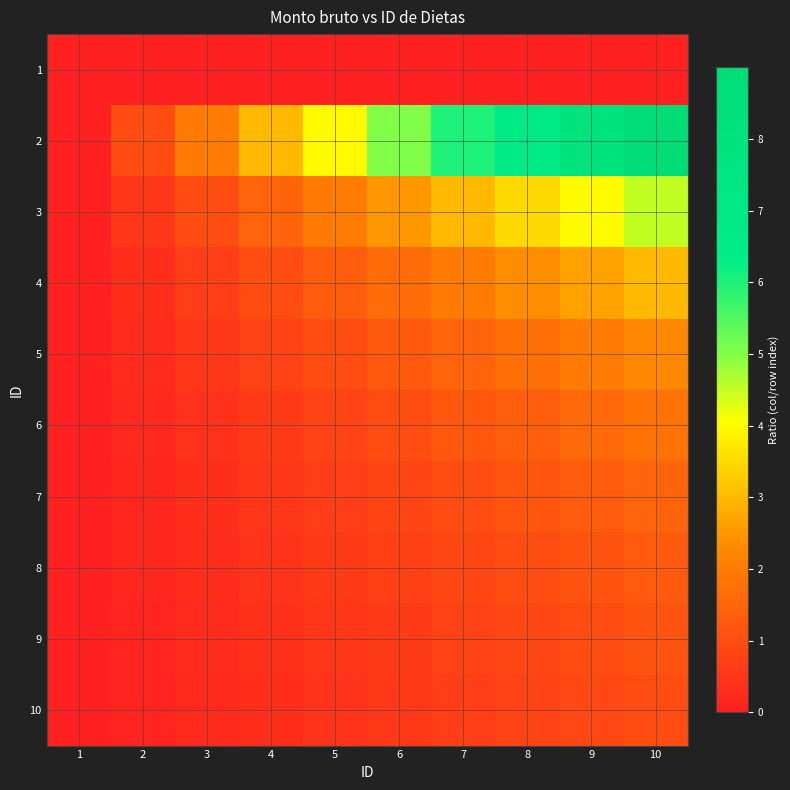

Which label corresponds to the largest value in the chart?

10